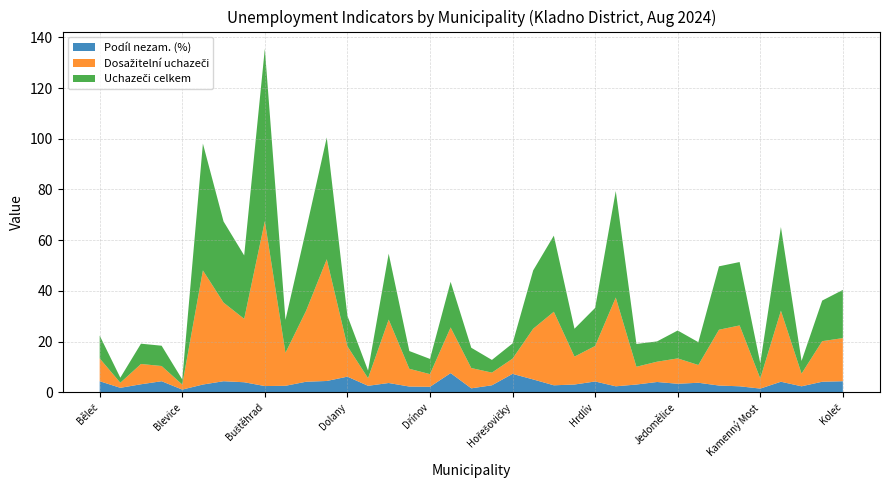

Reading right to left, transcribe all the data shown in this chart.

Podíl nezam. (%): 4.4	4.2	2.4	4.2	1.5	2.4	2.7	3.8	3.4	4.1	3.1	2.4	4.3	3.1	2.8	5.1	7.3	2.8	1.6	7.6	2.2	2.3	3.7	2.6	6.2	4.5	4.2	2.6	2.5	4.0	4.4	3.1	1.1	4.4	3.2	1.8	4.4
Dosažitelní uchazeči: 17.0	16.0	5.0	28.0	4.0	24.0	22.0	7.0	10.0	8.0	7.0	35.0	14.0	11.0	29.0	20.0	6.0	5.0	8.0	18.0	5.0	7.0	25.0	3.0	12.0	48.0	28.0	13.0	65.0	25.0	31.0	45.0	2.0	6.0	8.0	2.0	9.0
Uchazeči celkem: 19.0	16.0	5.0	33.0	6.0	25.0	25.0	9.0	11.0	8.0	9.0	42.0	15.0	11.0	30.0	23.0	6.0	5.0	8.0	18.0	6.0	7.0	26.0	3.0	12.0	48.0	32.0	13.0	68.0	25.0	32.0	50.0	2.0	8.0	8.0	2.0	9.0